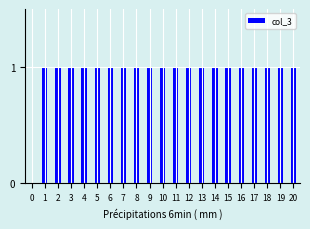

Reading right to left, what are all the values shown in this chart?

20=1	19=1	18=1	17=1	16=1	15=1	14=1	13=1	12=1	11=1	10=1	9=1	8=1	7=1	6=1	5=1	4=1	3=1	2=1	1=1	0=0